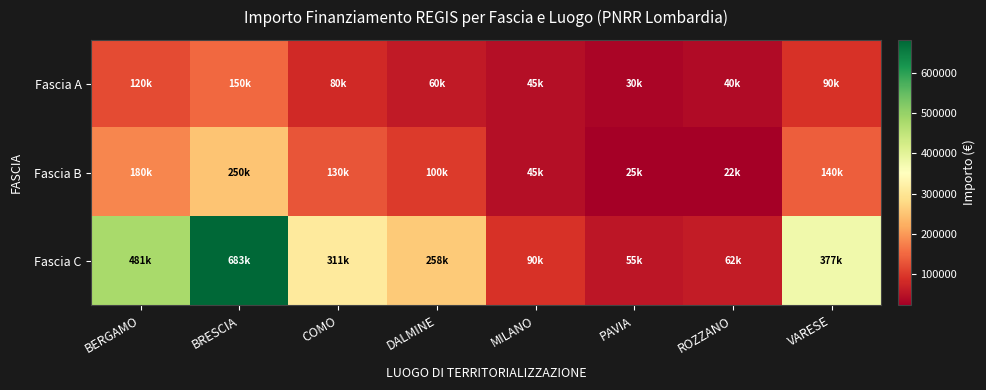

List the series in order of their overall mean, highest first.

Fascia C, Fascia B, Fascia A